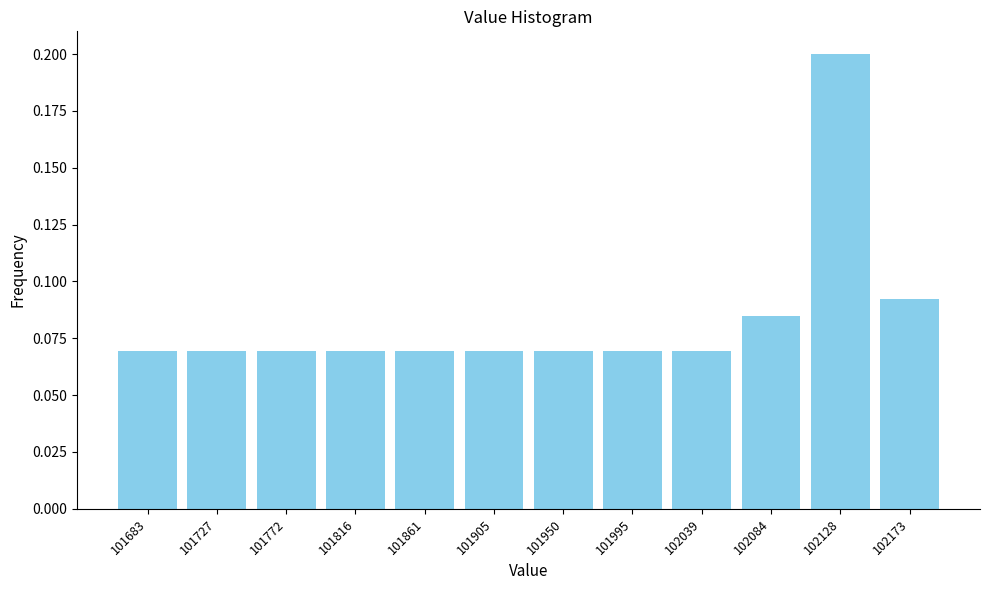

At which category does the chart reach its peak across all series?

102128